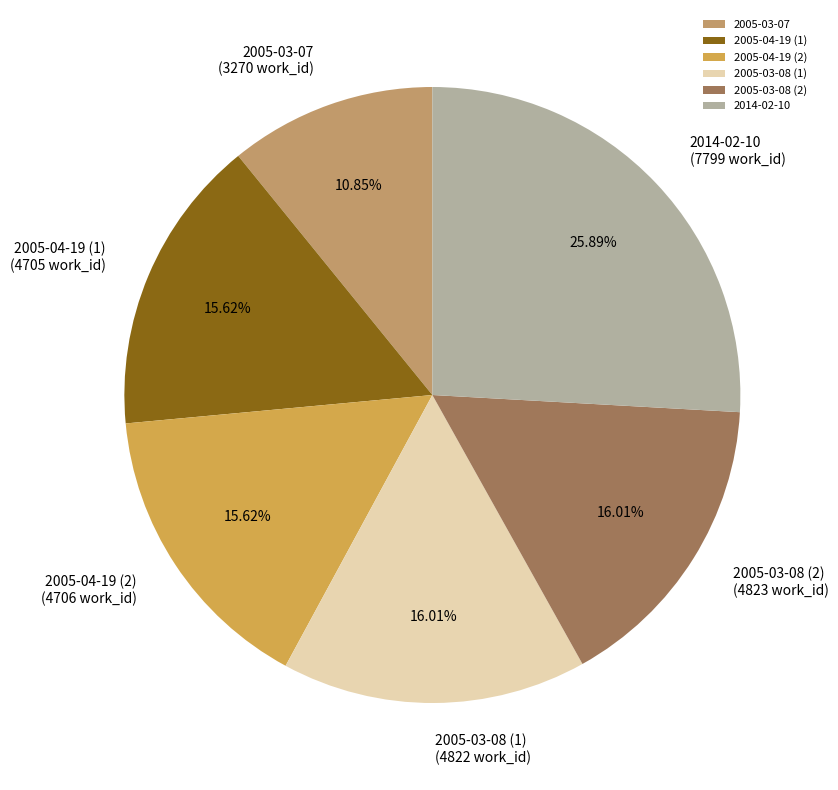

Does any single category account for the majority?

No